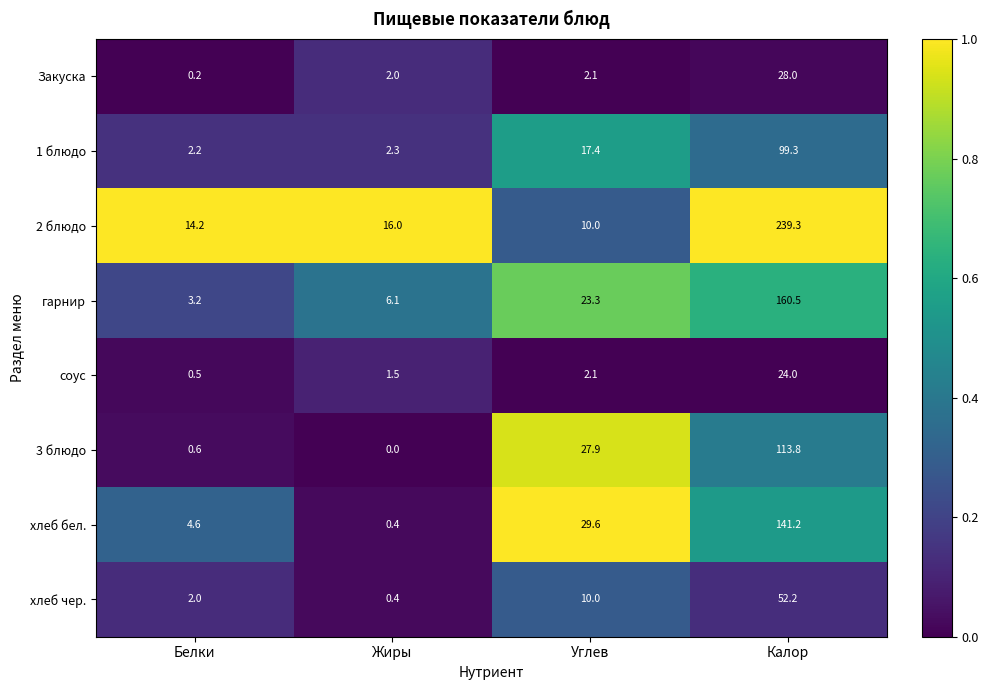

Which category has the highest value across all series?

Калор